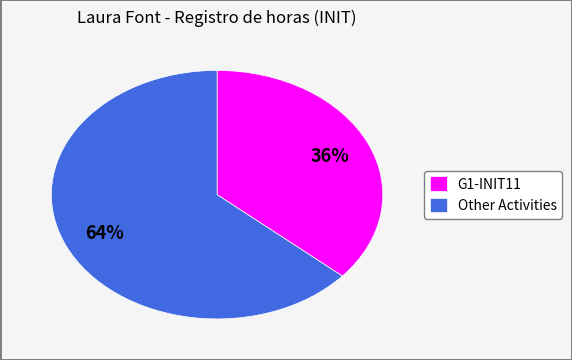

Which category accounts for the majority?

Other Activities